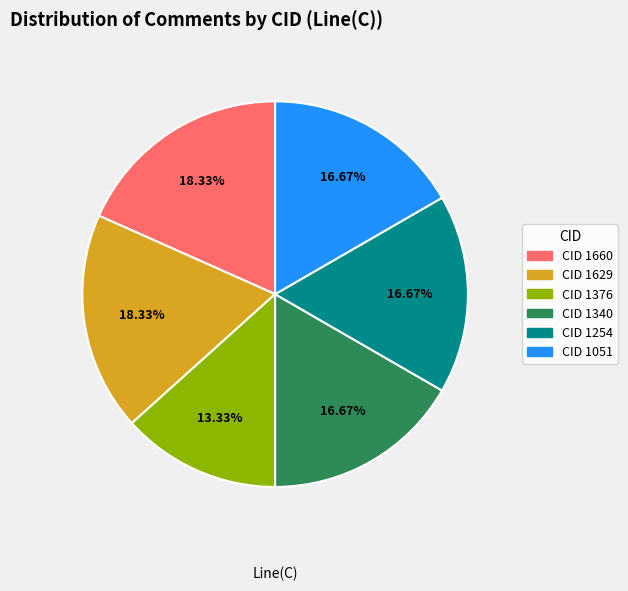

Does any single category account for the majority?

No